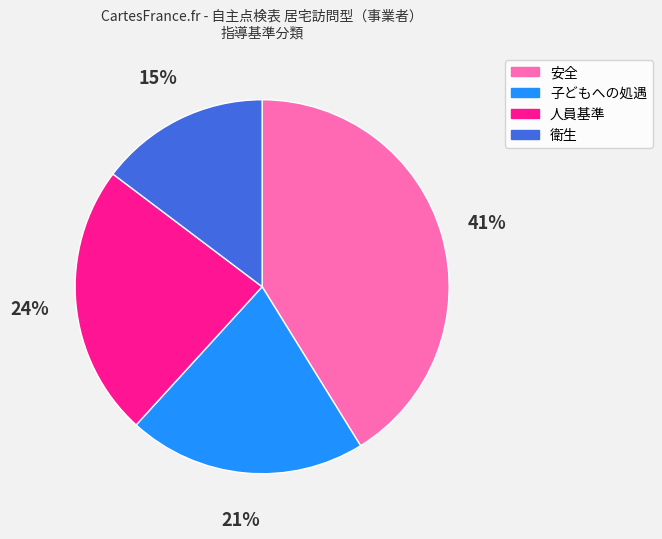

Which category has the biggest portion of the pie?

安全